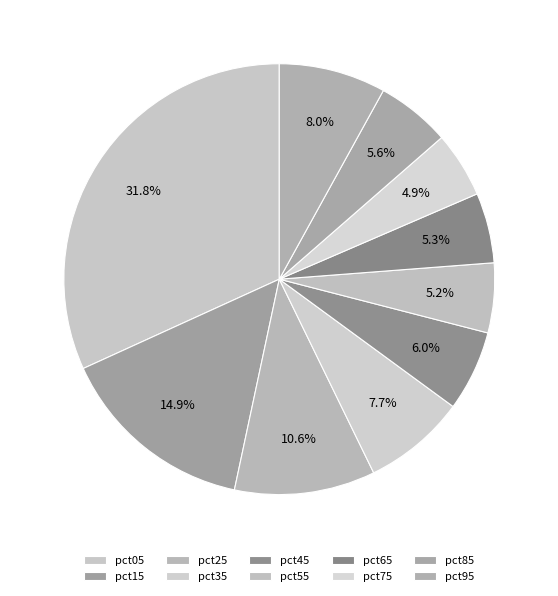

How many segments does this pie chart have?

10